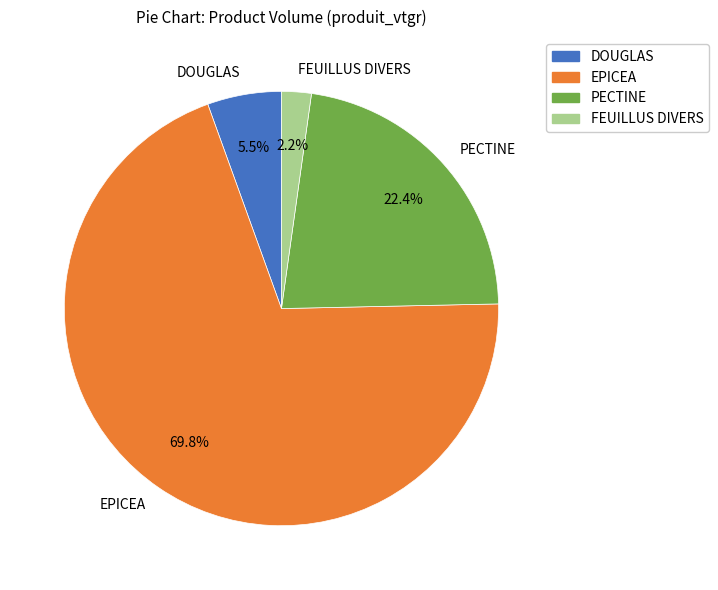

Does any single category account for the majority?

Yes